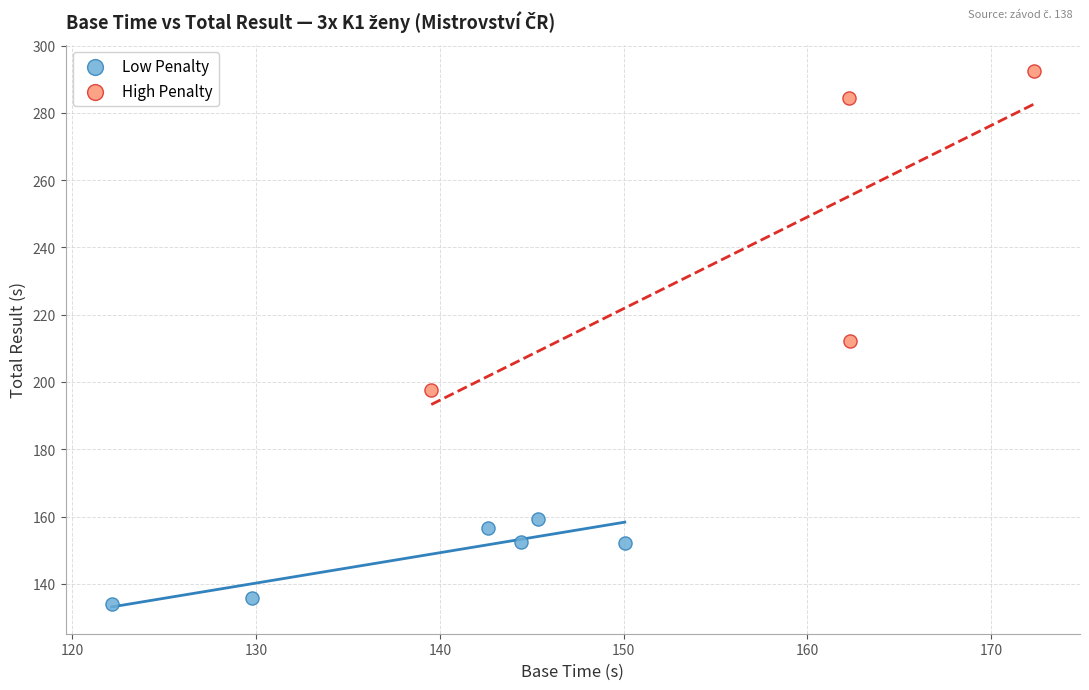

Which series reaches the minimum Y coordinate?

Low Penalty